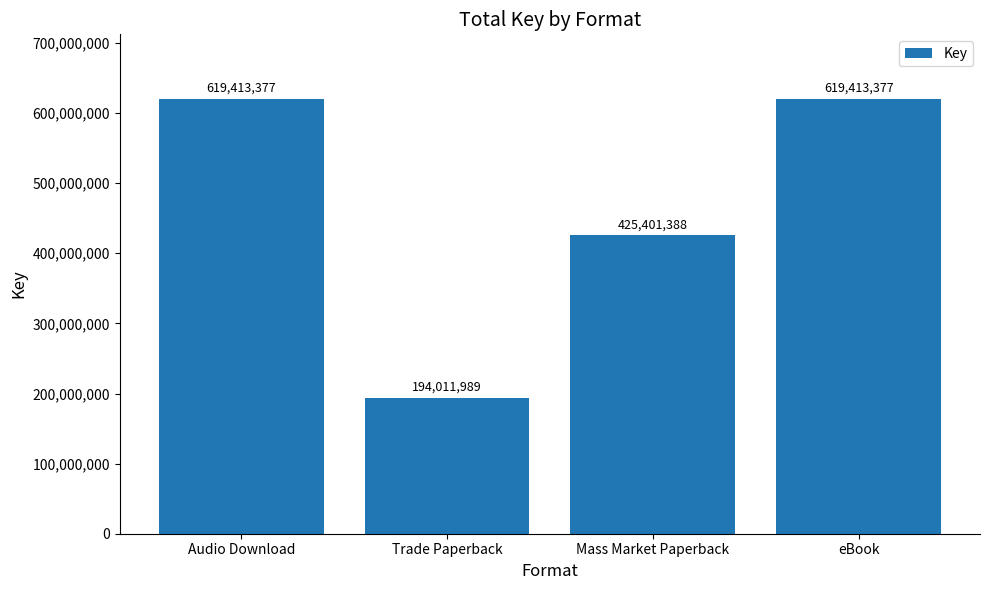

Which has a higher value, Trade Paperback or Audio Download?

Audio Download